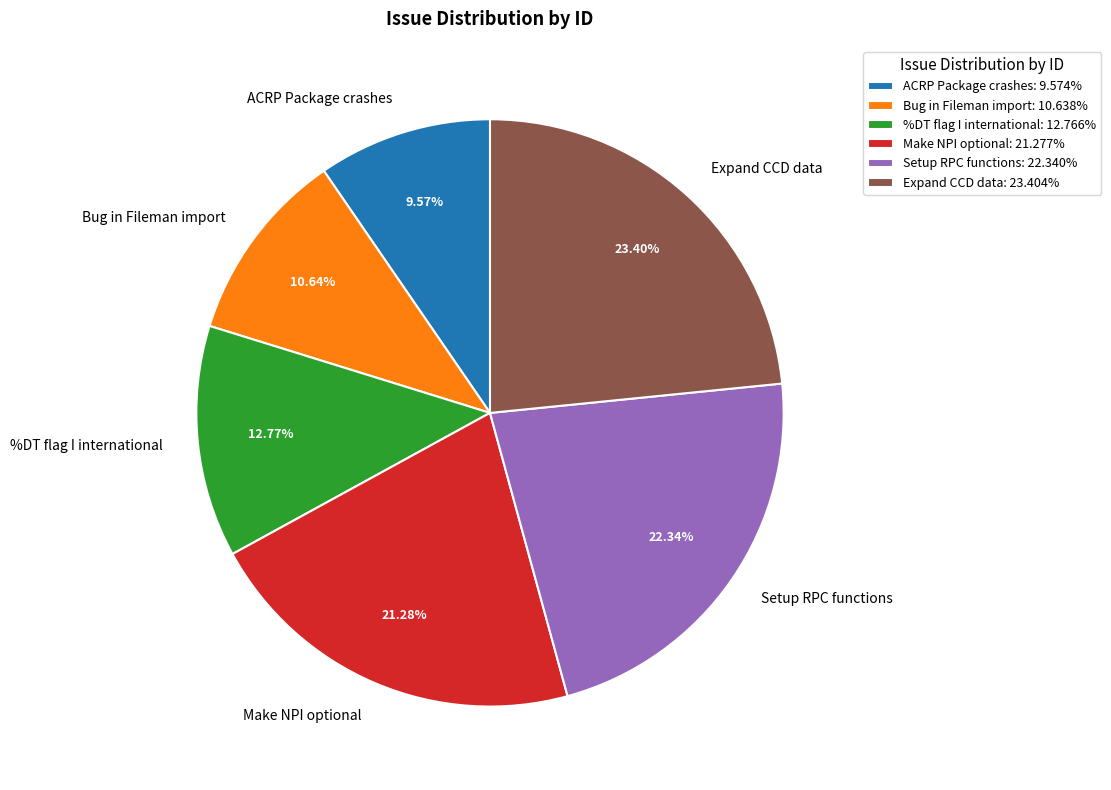

Approximately how many times larger is the value at Make NPI optional compared to Expand CCD data?

0.9